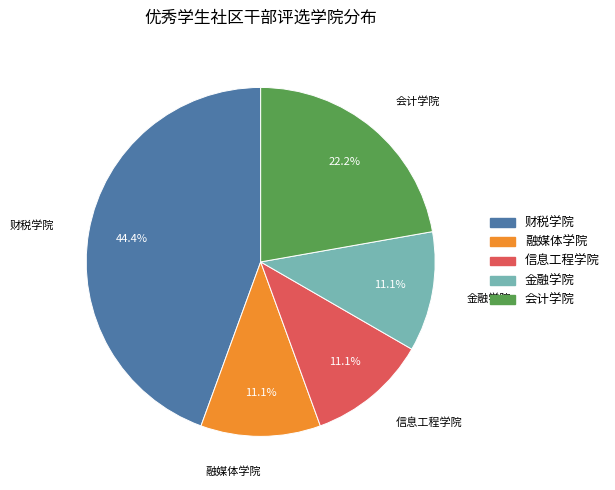

How many segments does this pie chart have?

5